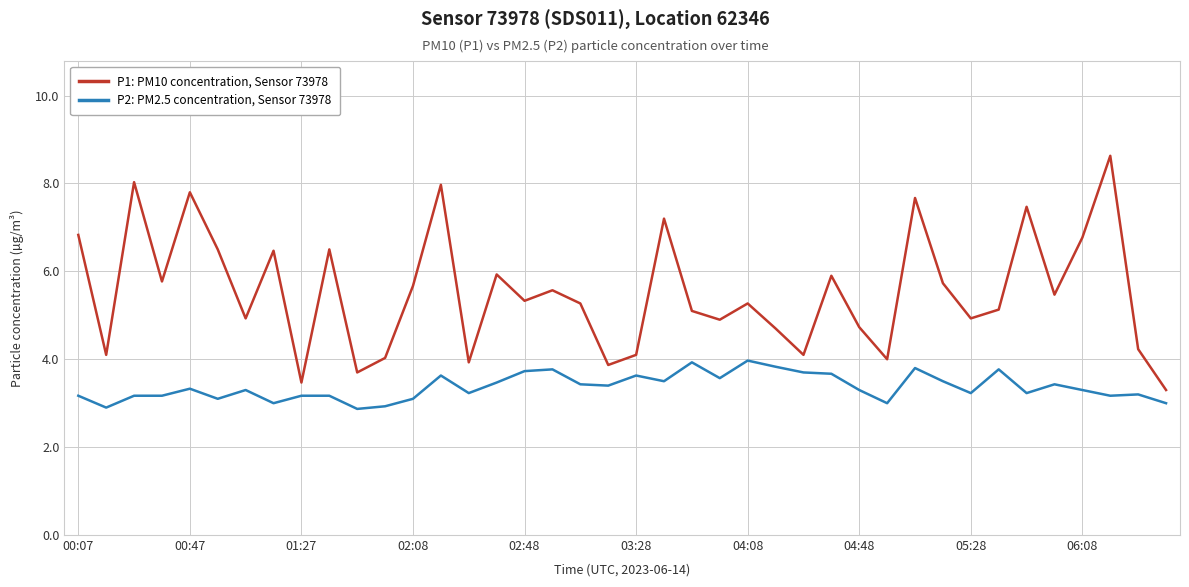

What is the smallest value displayed?

2.9